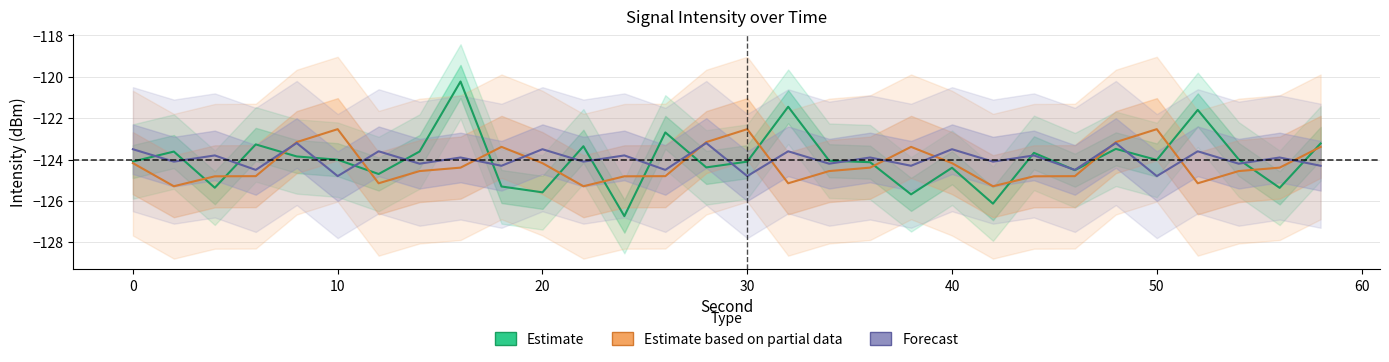

Is this an area chart (filled region under the line)?

No